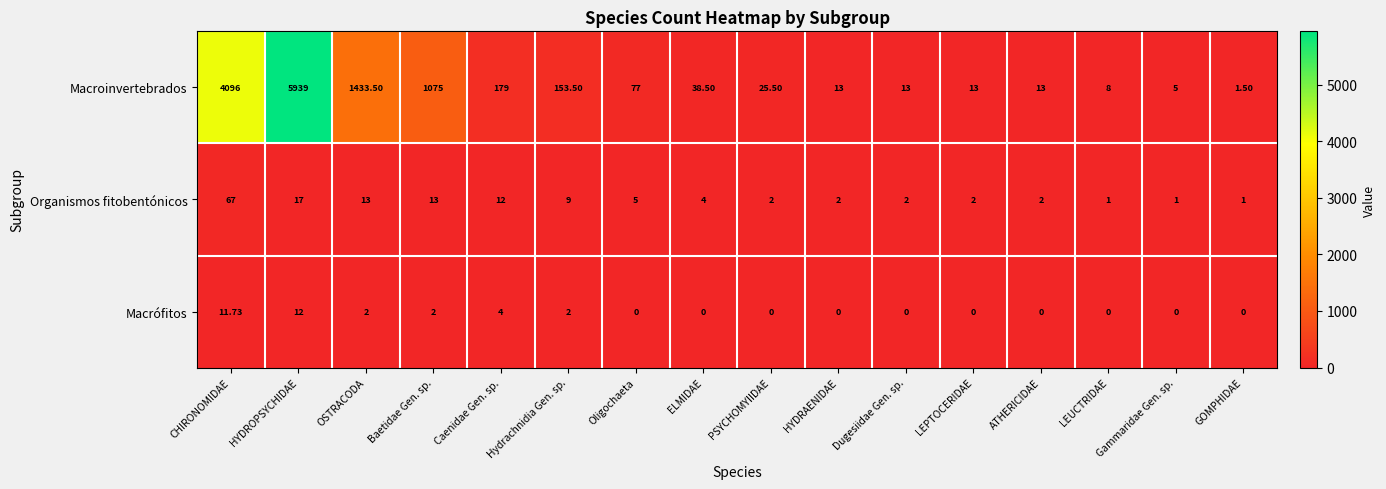

Which label corresponds to the largest value in the chart?

HYDROPSYCHIDAE